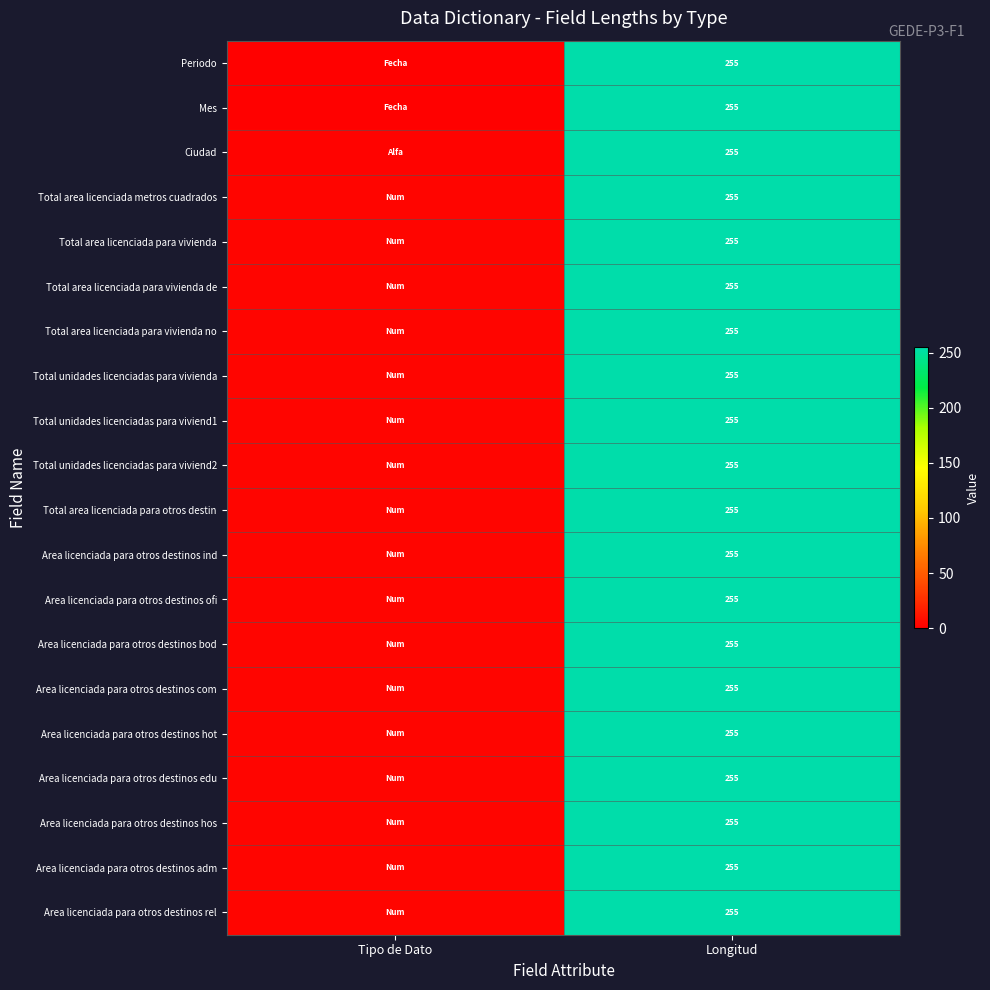

Which category has the highest value across all series?

Longitud